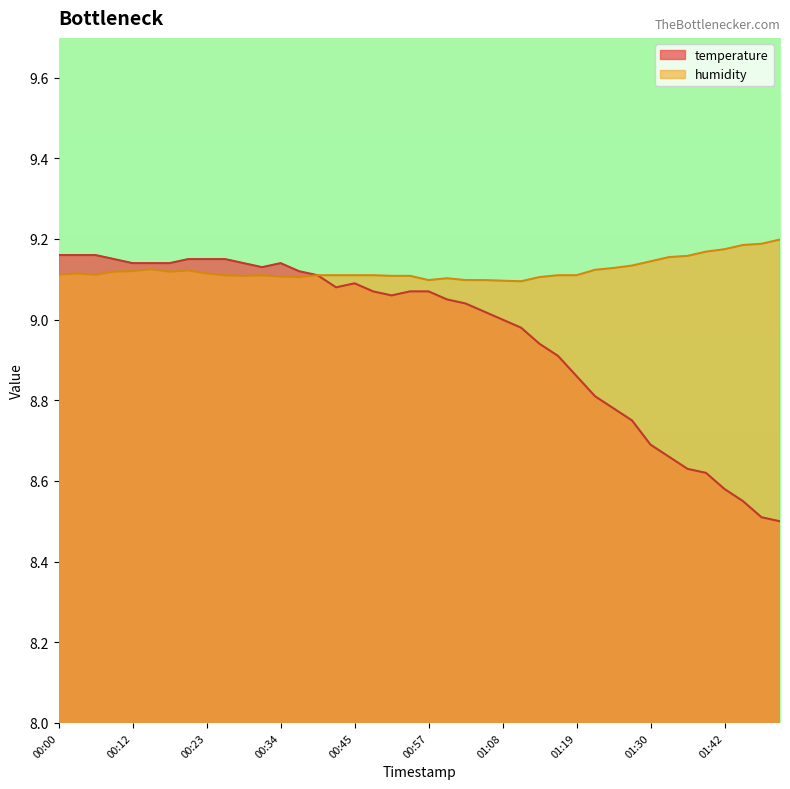

List the series in order of their peak value, highest first.

humidity, temperature